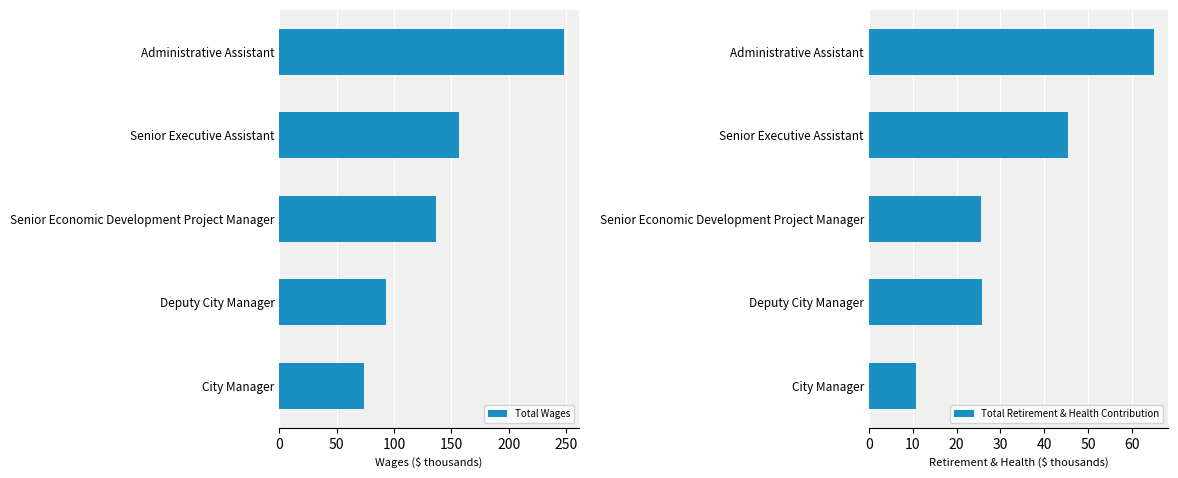

How many bars are there in total?

10